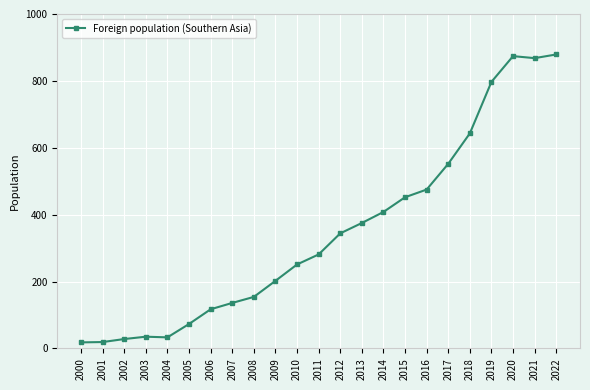

True or false: the data has more than 0 interior local peaks.

True